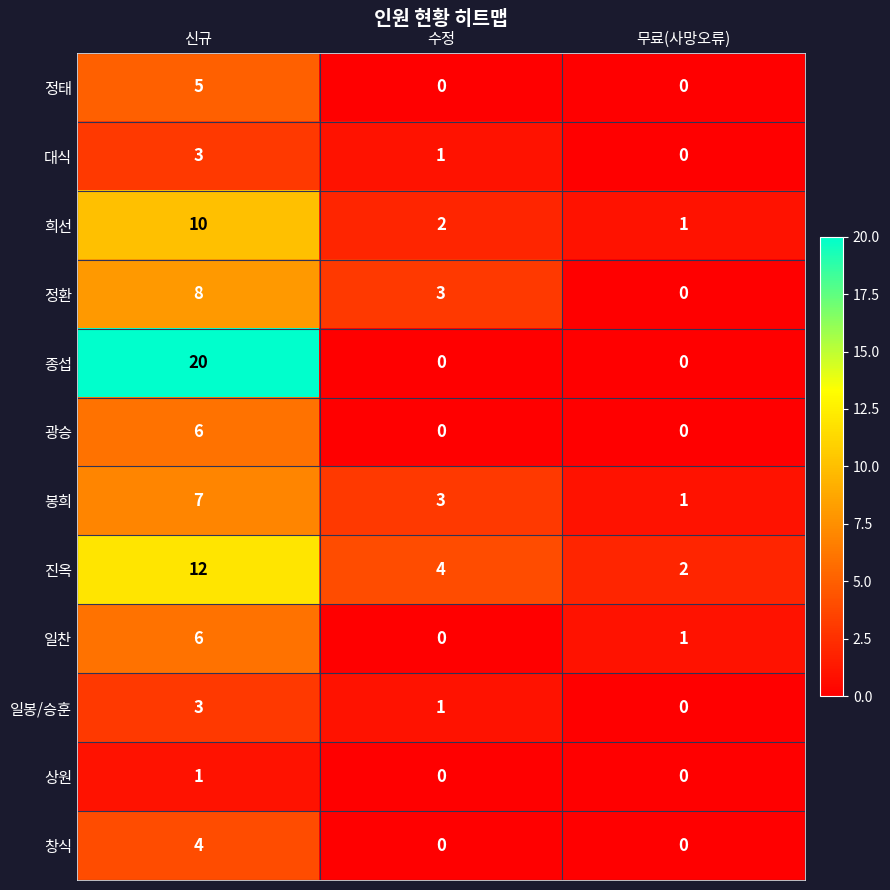

True or false: 일봉/승훈 has a value of 1 at 수정.

True